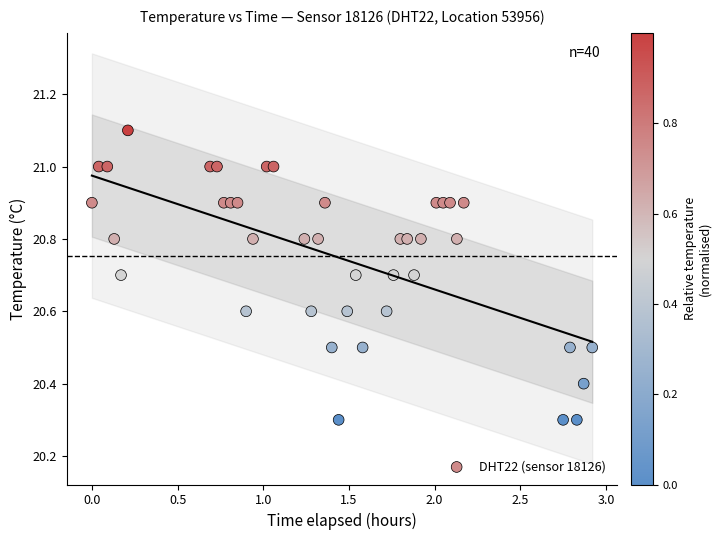

What is the range of Y values (max minus min)?

0.8